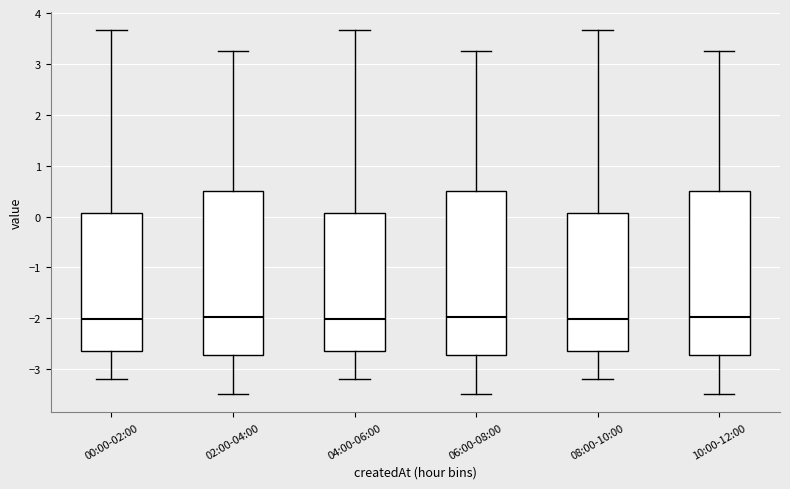

Where does the upper whisker of the box for 02:00-04:00 end on the y-axis? The values are not printed on the chart, so give them approximately, as read against the axis.

3.3